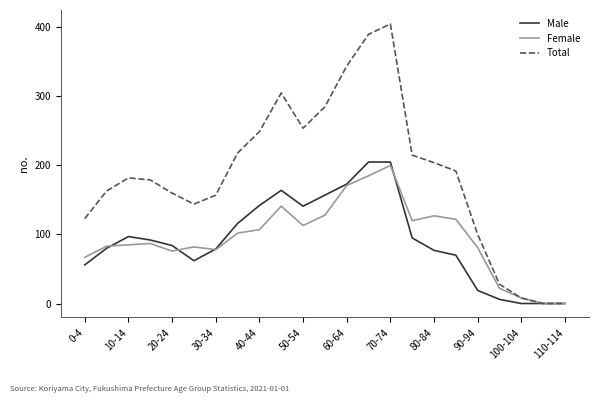

Does the chart display data point markers on the line(s)?

No